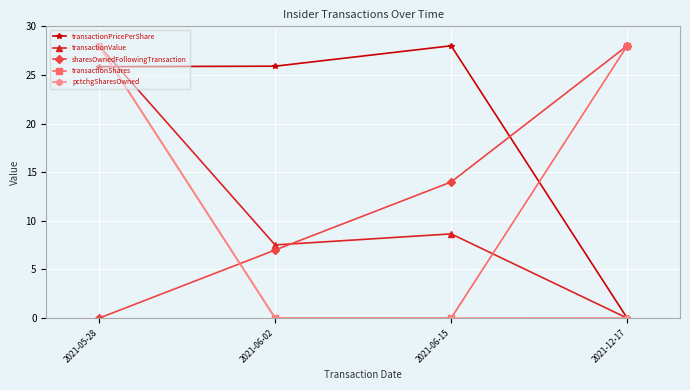

Does the chart have visible grid lines?

Yes